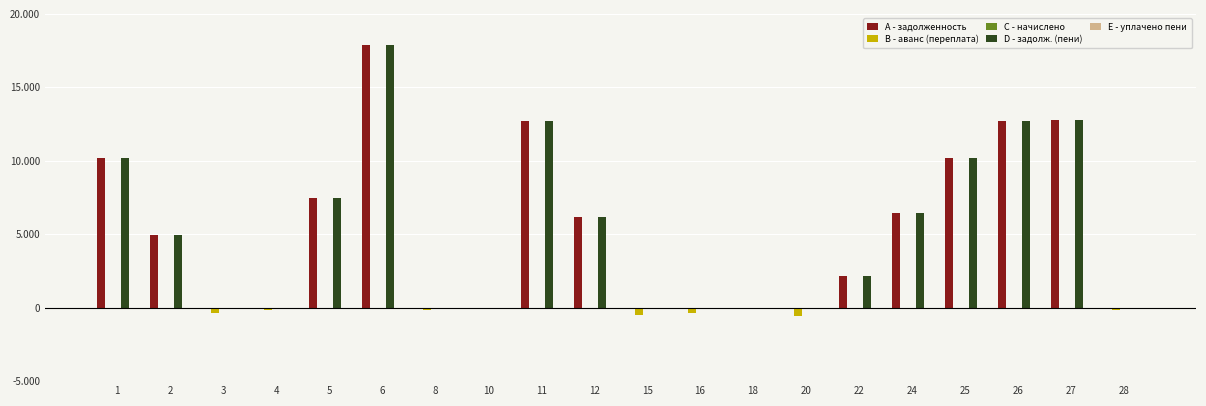

Reading right to left, transcribe all the data shown in this chart.

A - задолженность: 0.0	12760.4	12742.0	10223.0	6453.8	2151.3	0.0	0.0	0.0	0.0	6159.6	12705.3	0.0	0.0	17890.3	7496.6	0.0	0.0	4963.1	10211.4
B - аванс (переплата): -188.2	0.0	0.0	0.0	0.0	0.0	-574.0	-0.0	-368.9	-510.4	0.0	0.0	0.0	-186.0	0.0	0.0	-188.7	-374.7	0.0	0.0
C - начислено: 0.0	0.0	0.0	0.0	0.0	0.0	0.0	0.0	0.0	0.0	0.0	0.0	0.0	0.0	0.0	0.0	0.0	0.0	0.0	0.0
D - задолж. (пени): 0.0	12760.4	12742.0	10223.0	6453.8	2151.3	0.0	0.0	0.0	0.0	6159.6	12705.3	0.0	0.0	17890.3	7496.6	0.0	0.0	4963.1	10211.4
E - уплачено пени: 0.0	0.0	0.0	0.0	0.0	0.0	0.0	0.0	0.0	0.0	0.0	0.0	0.0	0.0	0.0	0.0	0.0	0.0	0.0	0.0